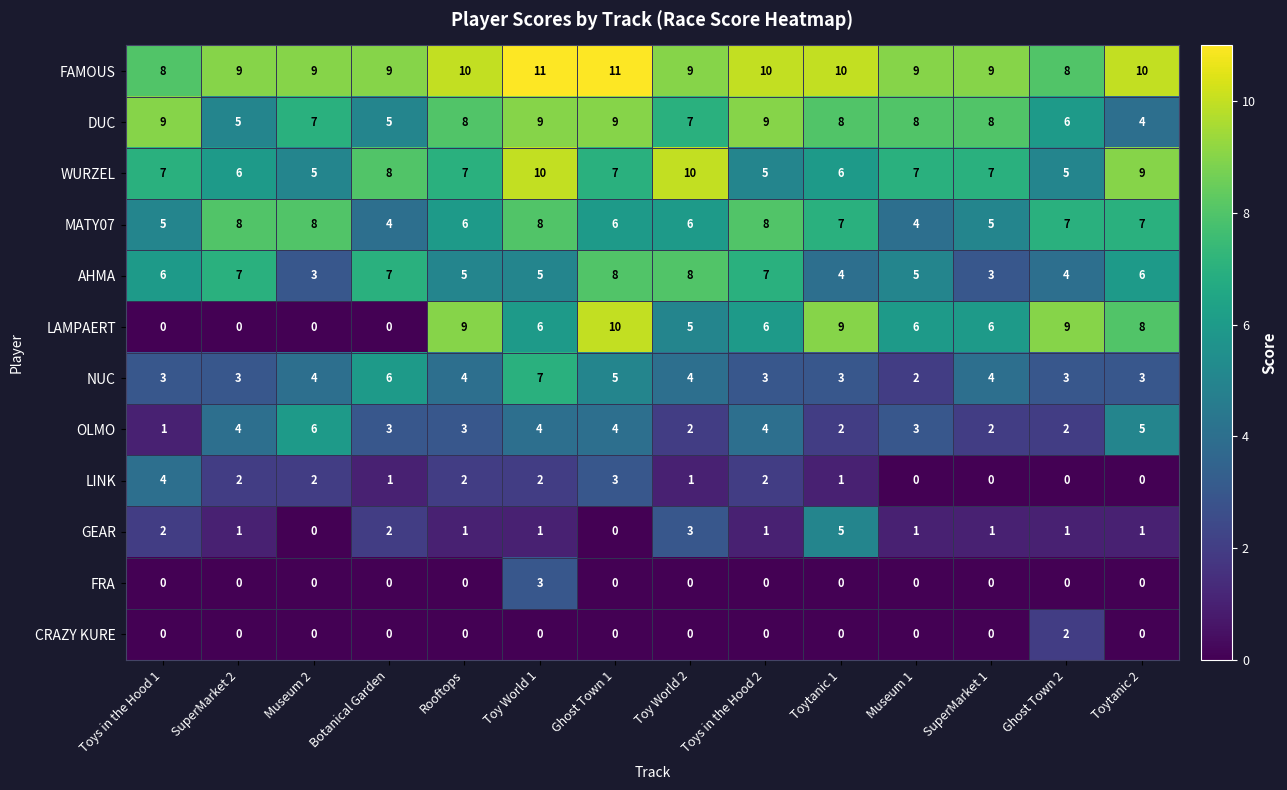

What is the sum of the AHMA values at Toys in the Hood 2 and Toytanic 2?

13